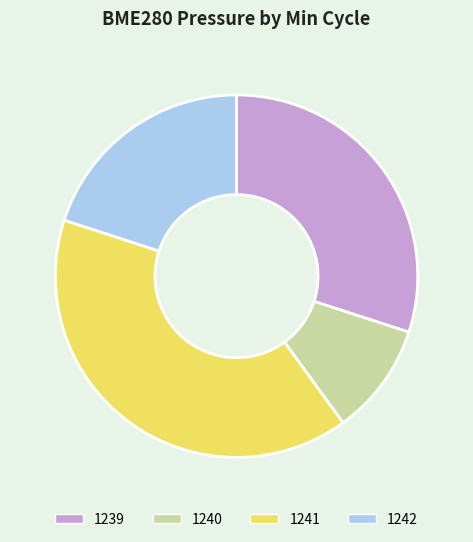

Which slice is the smallest?

1240